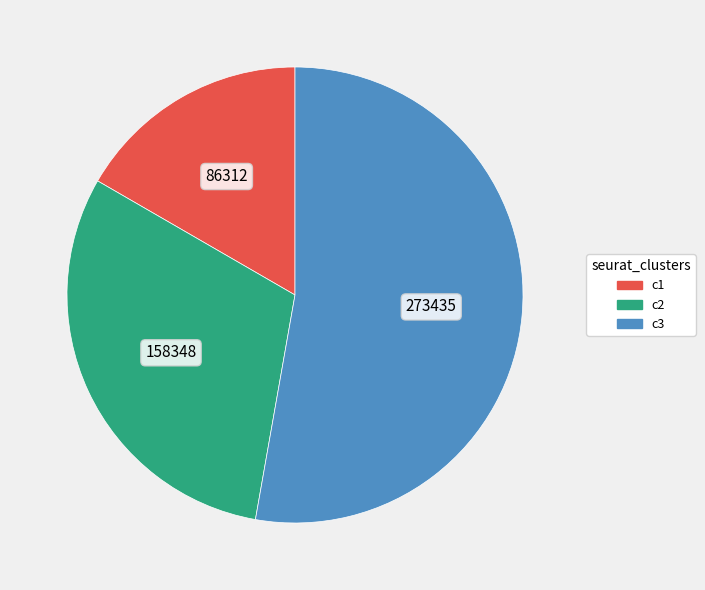

Is there any slice that represents more than half of the pie?

Yes